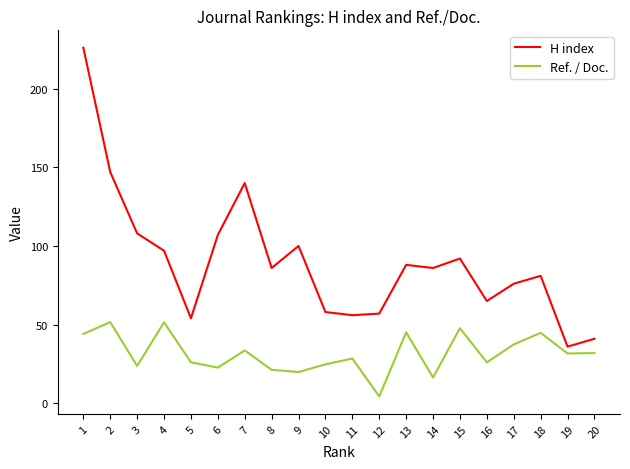

What is the difference between the second highest and second lowest values in the H index series?

106.0